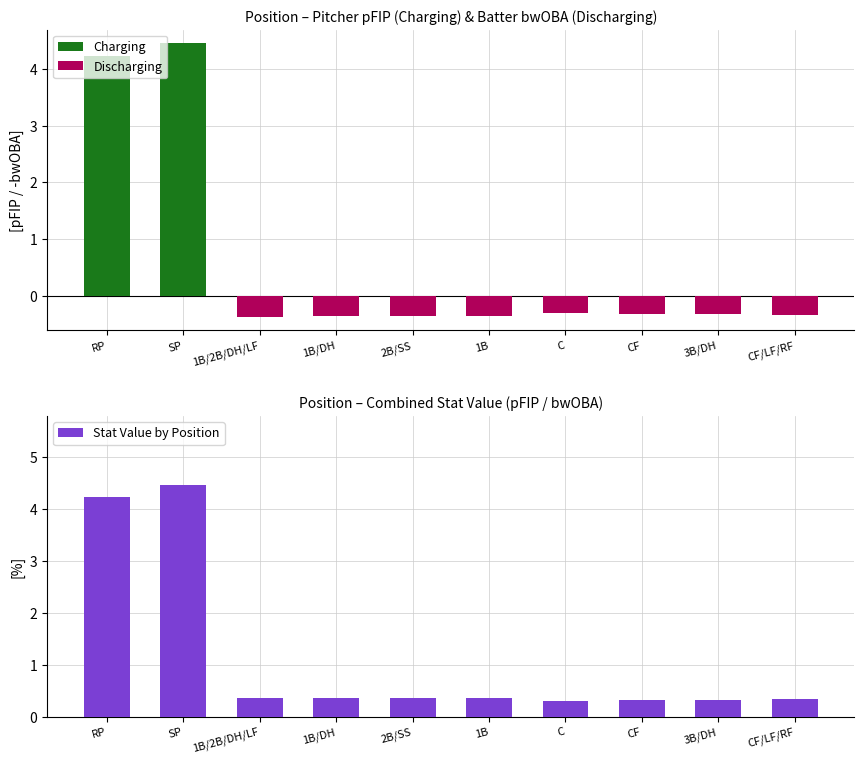

Reading left to right, list all the values displayed in this chart.

4.2	4.5	0.4	0.4	0.4	0.4	0.3	0.3	0.3	0.3